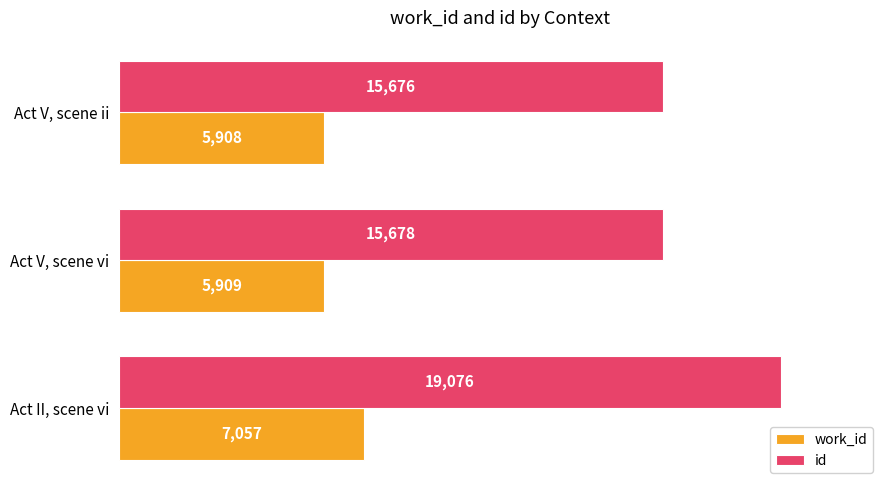

Where is work_id nearest to the value 6482?

Act V, scene vi